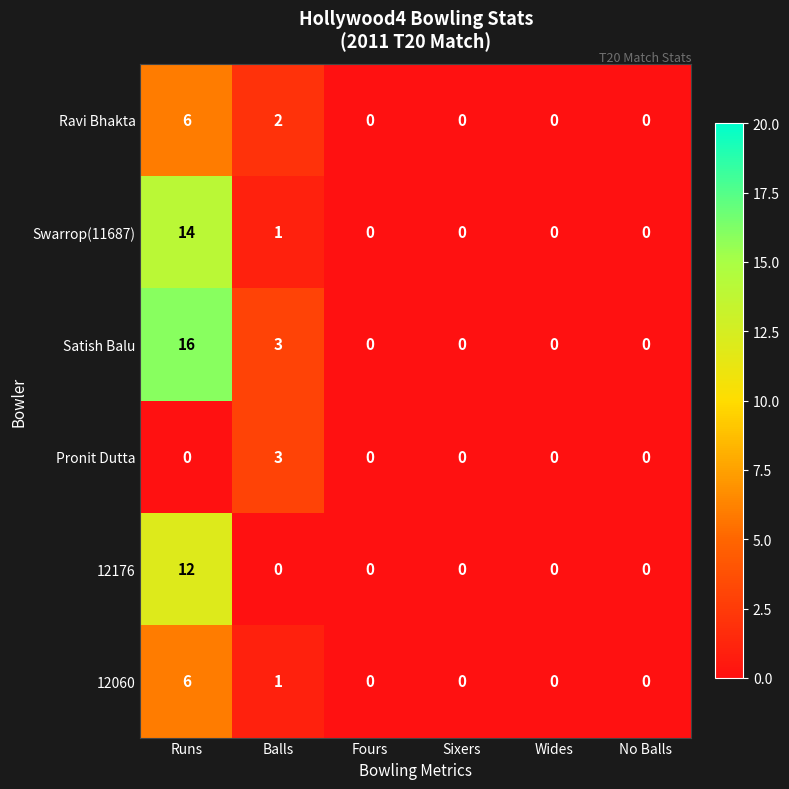

Which series has the largest range (max minus min)?

Satish Balu